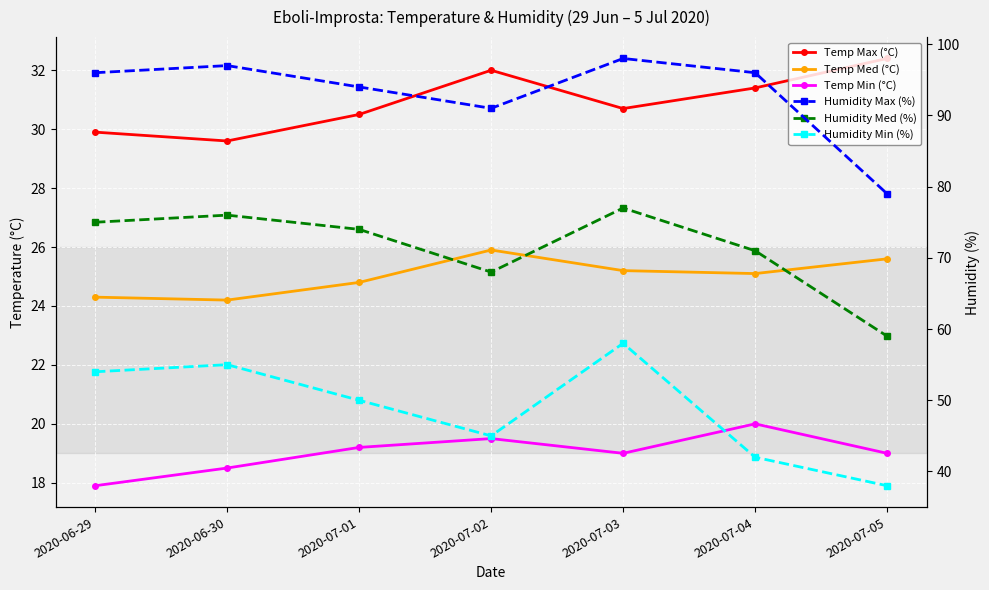

True or false: Humidity Med (%) and Temp Med (°C) intersect in this chart.

False